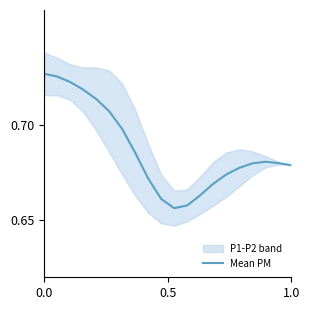

What is the difference between the maximum and minimum values?

0.1